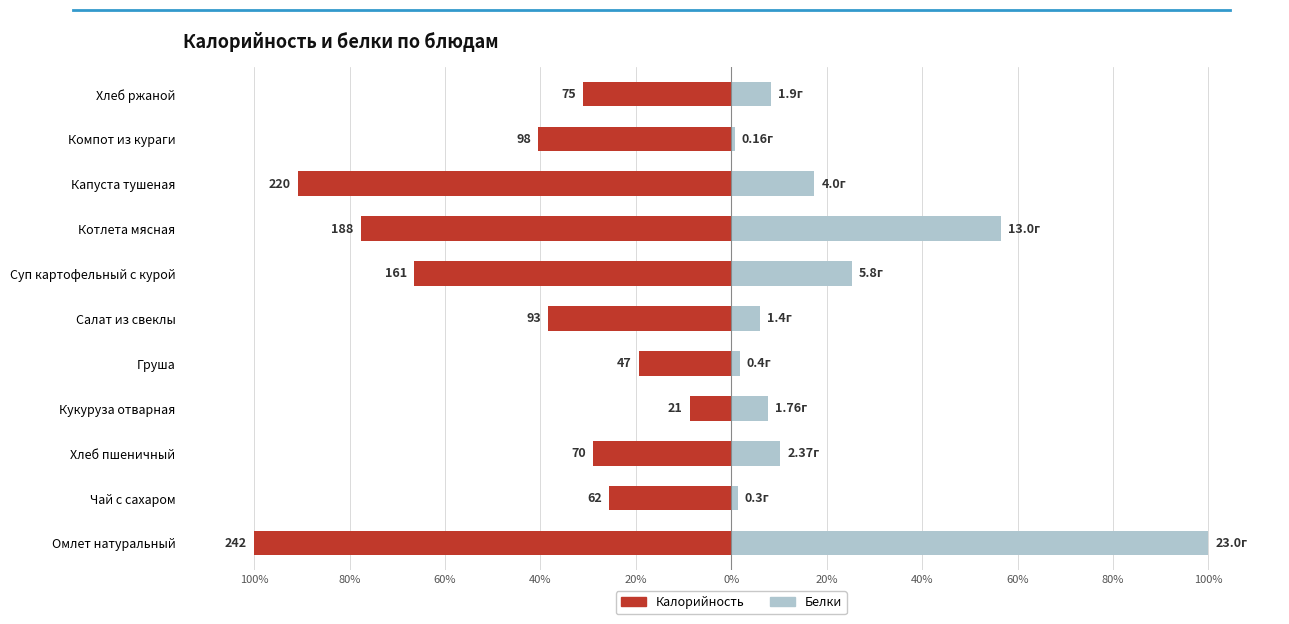

What is the spread (max minus min) of values at 40%?

16.3